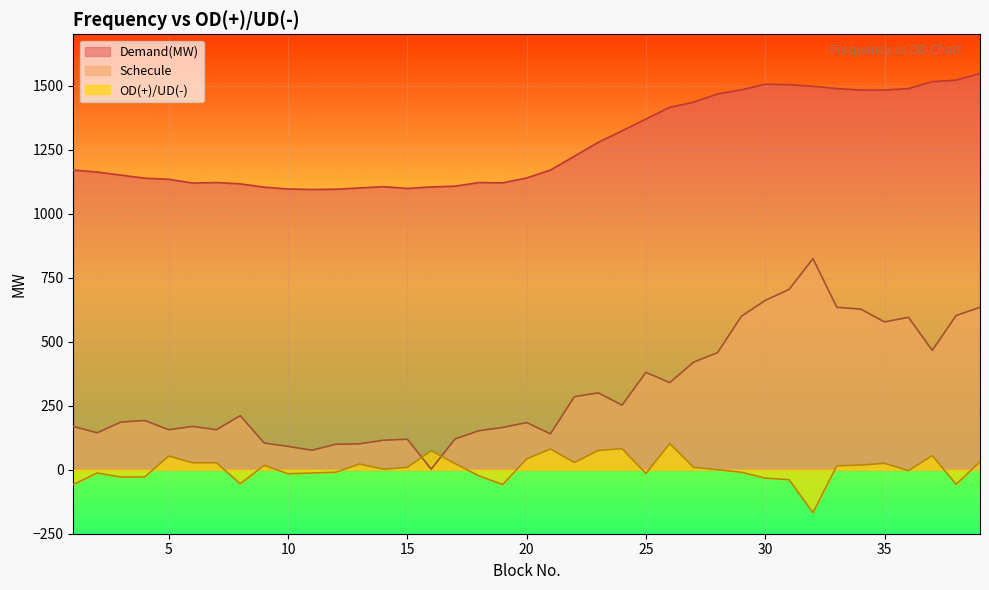

How many values in the Demand(MW) series are below 1170?

19